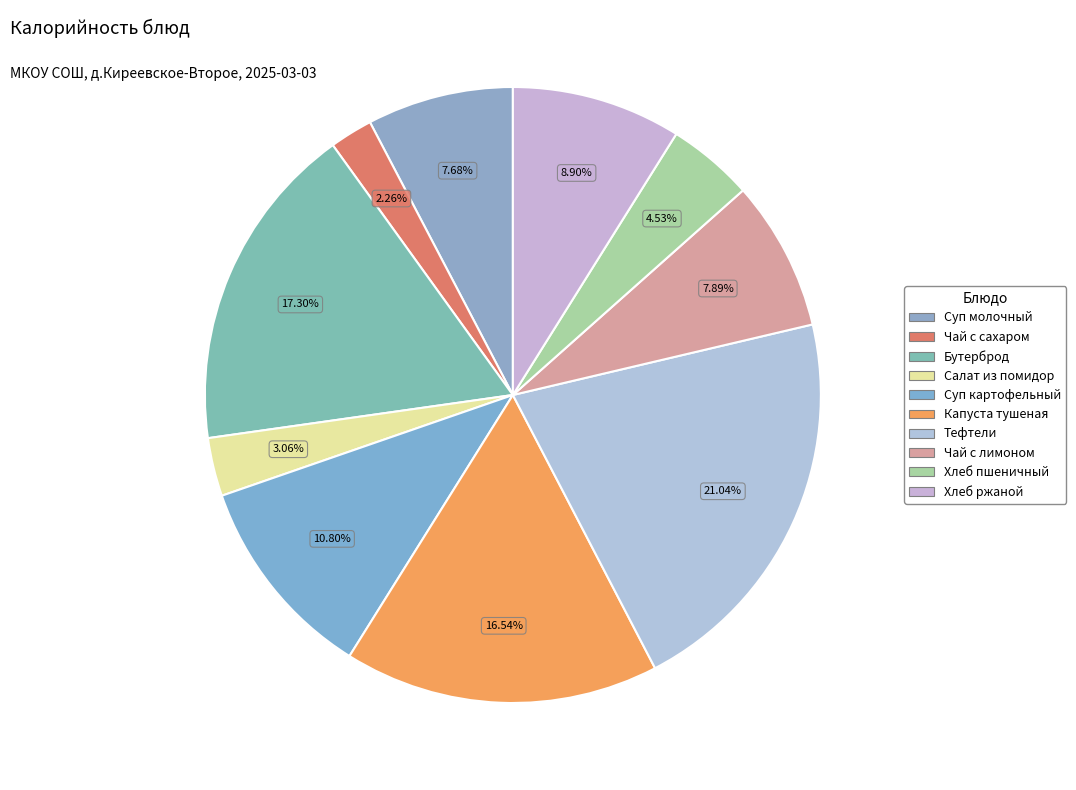

What is the smallest slice in the pie chart?

Чай с сахаром